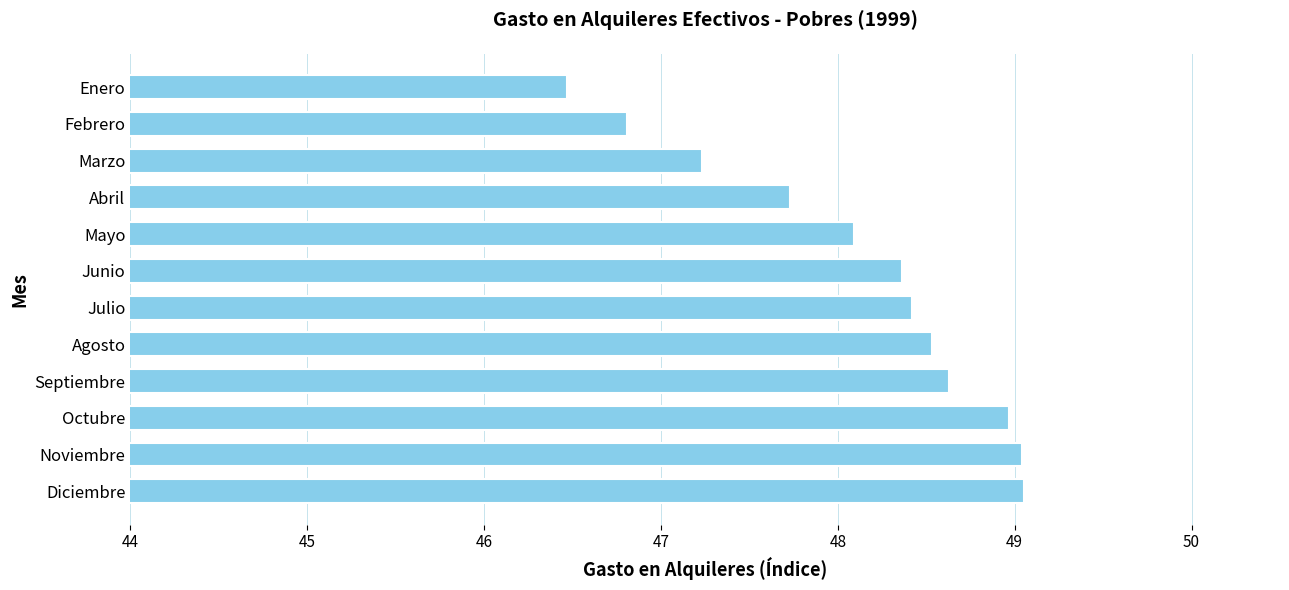

What is the value of the 1st bar from the top?

46.5